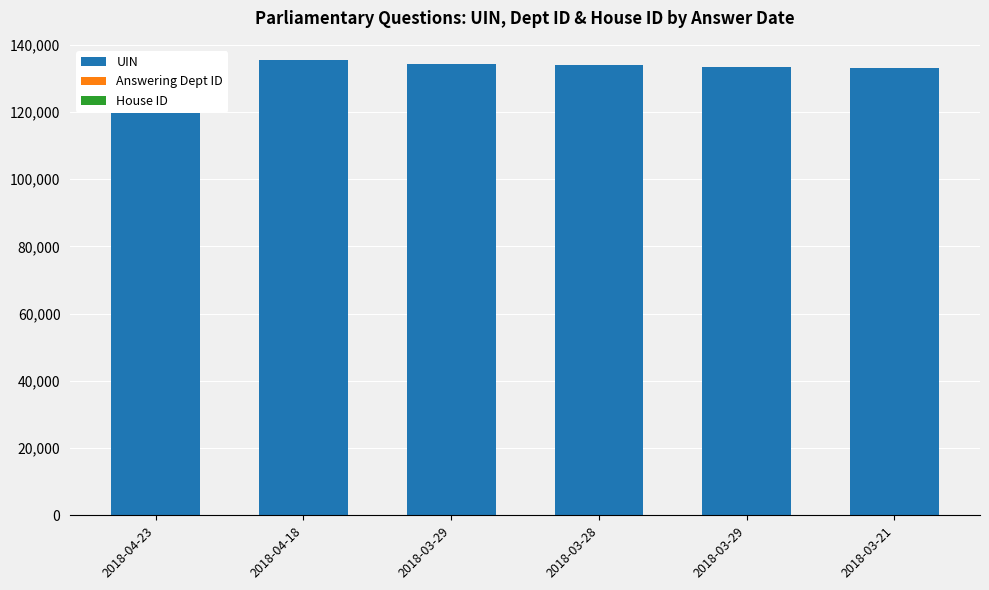

Does the chart contain any negative values?

No